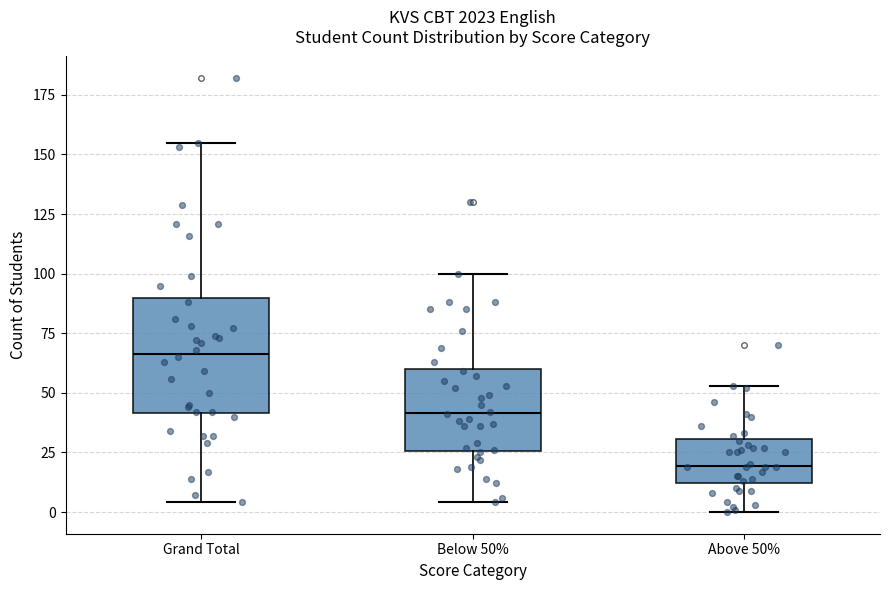

Which box's median line is the lowest?

Above 50%